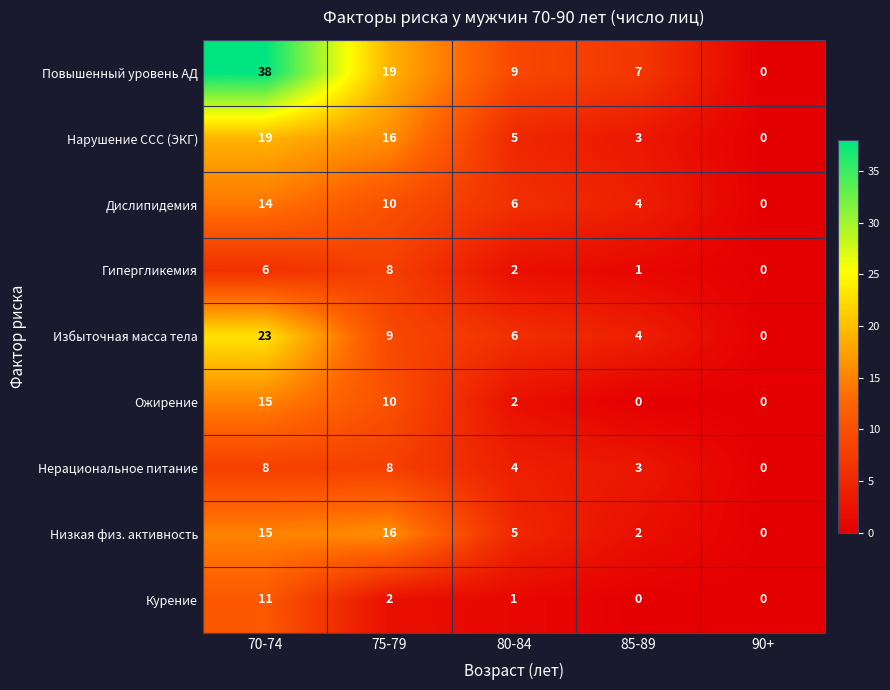

What is the highest value of the Нерациональное питание series?

8